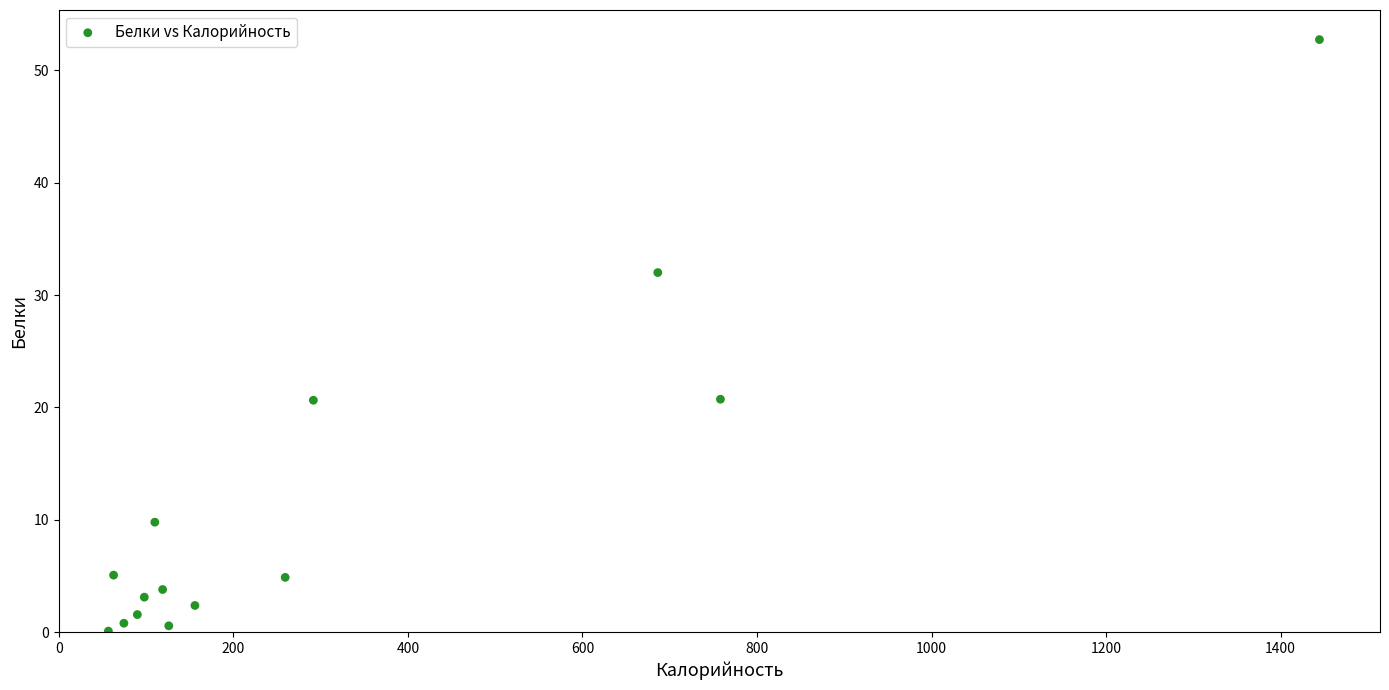

What is the range of Y values (max minus min)?

52.6